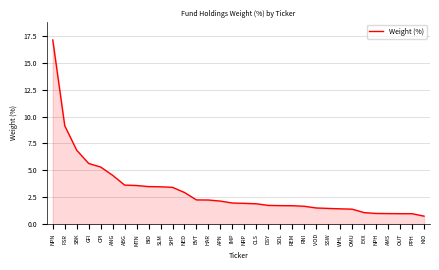

What is the change in value from SHP to HAR?

-1.2